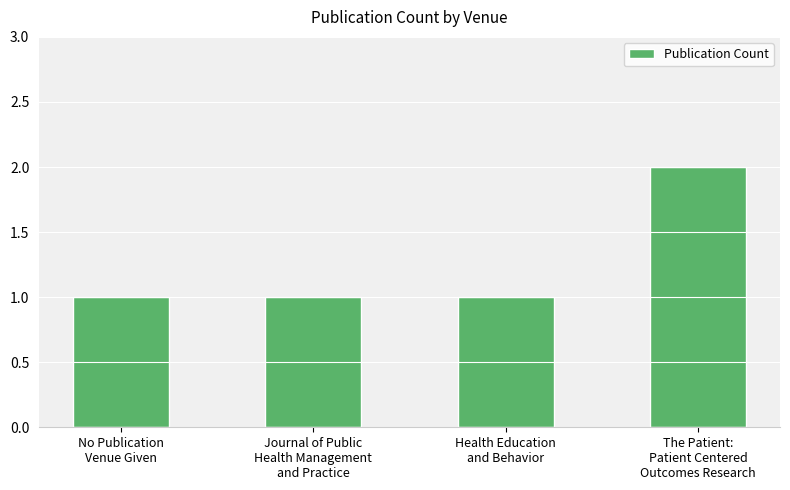

What is the value of the 2nd bar from the left?

1